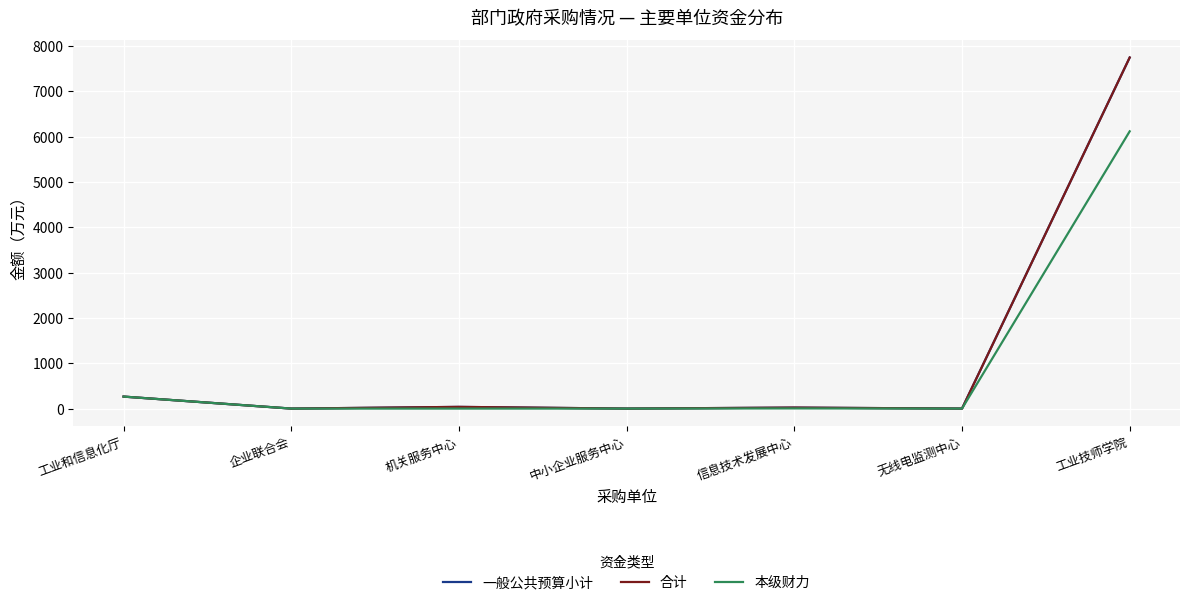

True or false: 合计 and 本级财力 cross at least once.

False